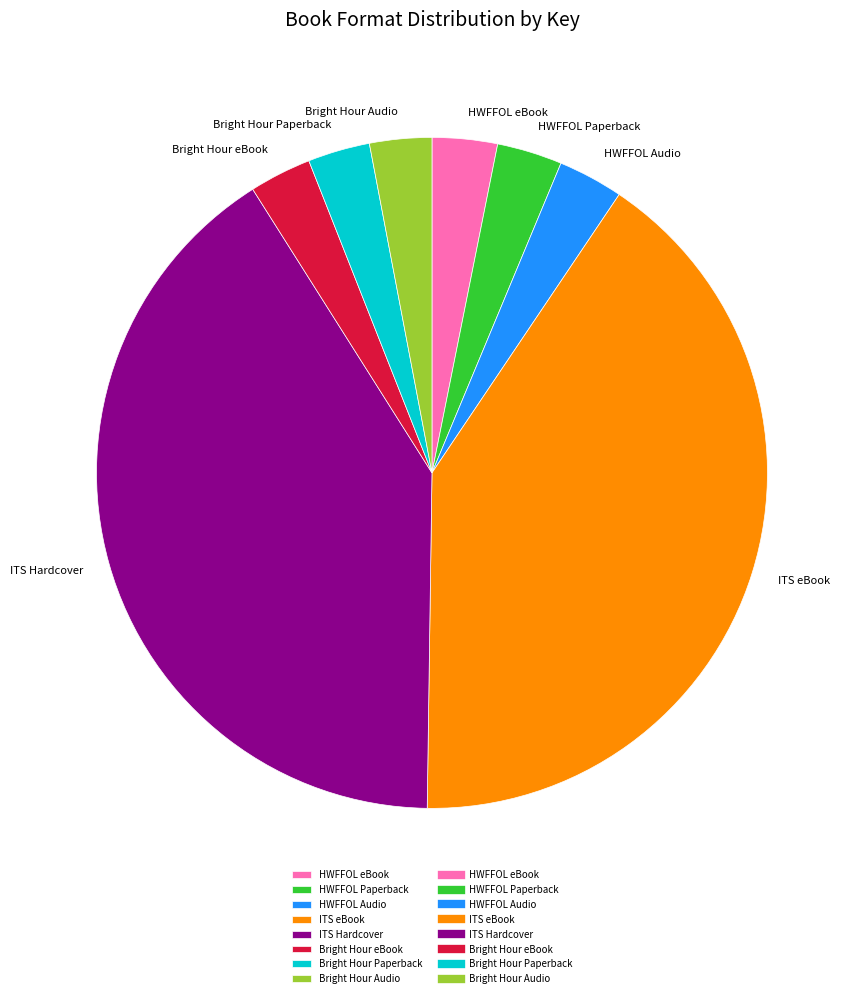

Does HWFFOL eBook represent more than half of the total?

No